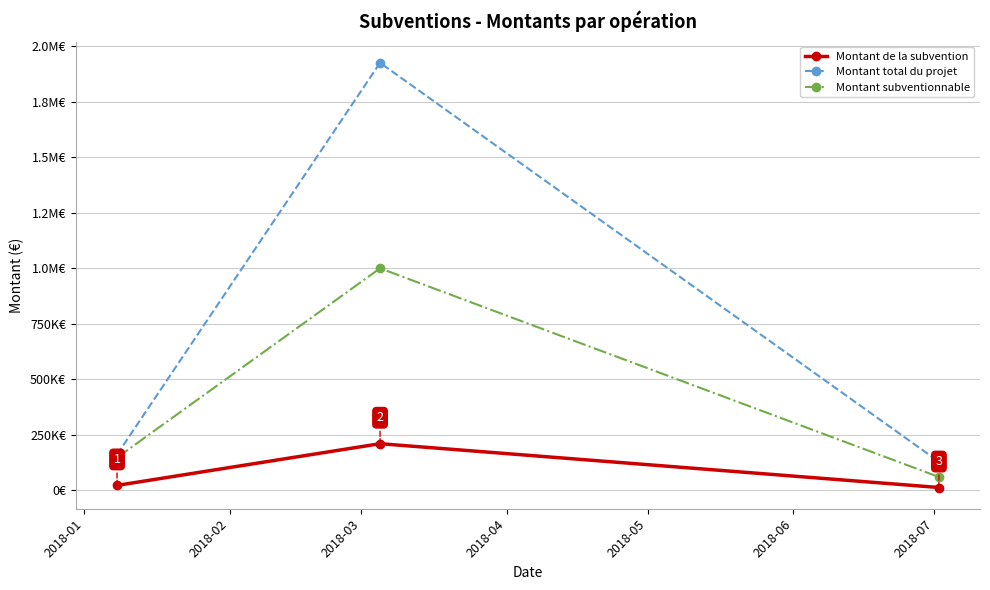

What are all the series names shown in the legend?

Montant de la subvention, Montant total du projet, Montant subventionnable